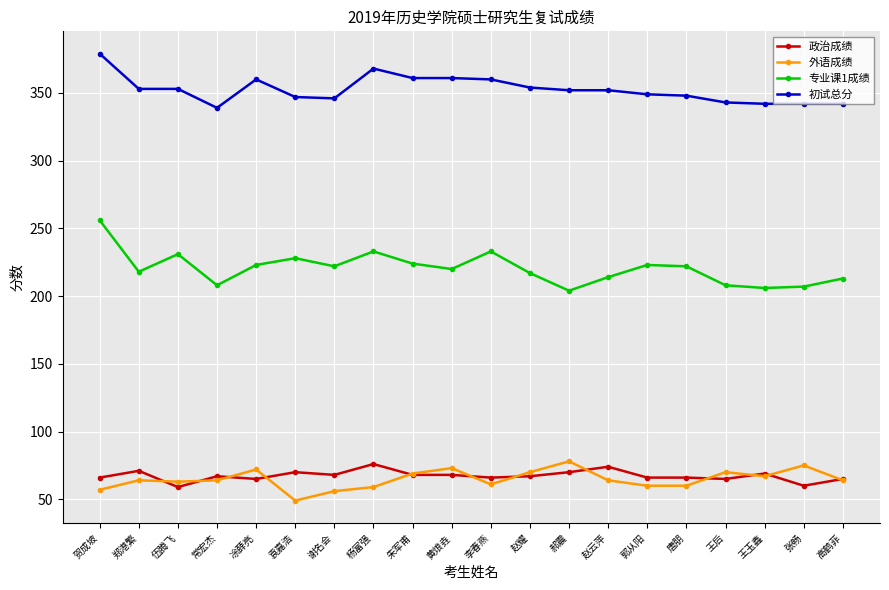

Which category has the lowest value in the 初试总分 series?

常宏杰